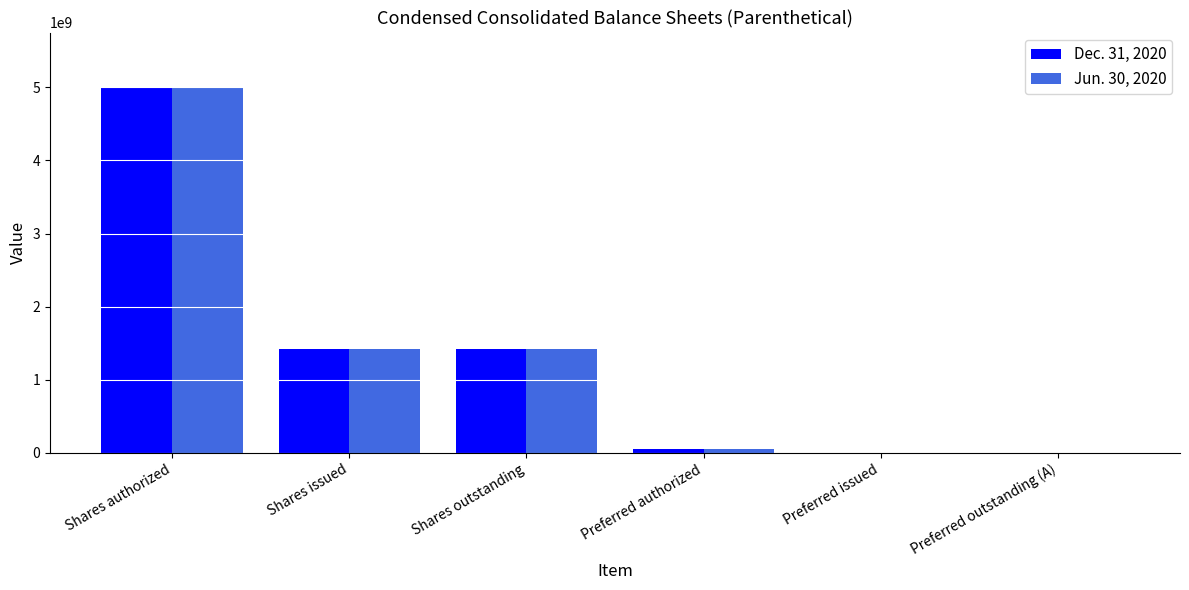

At which category does the chart reach its peak across all series?

Shares authorized